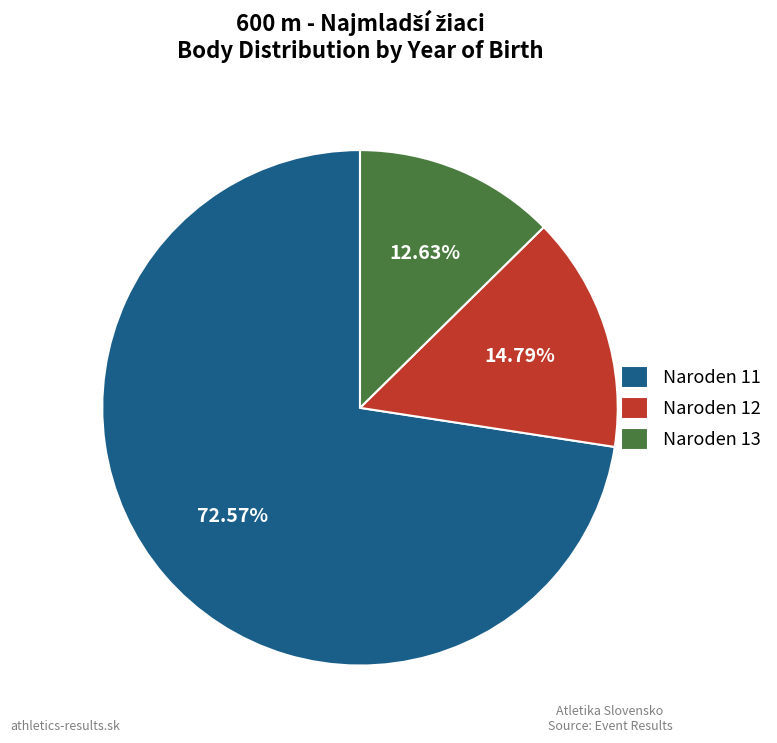

Which category has the biggest portion of the pie?

Naroden 11